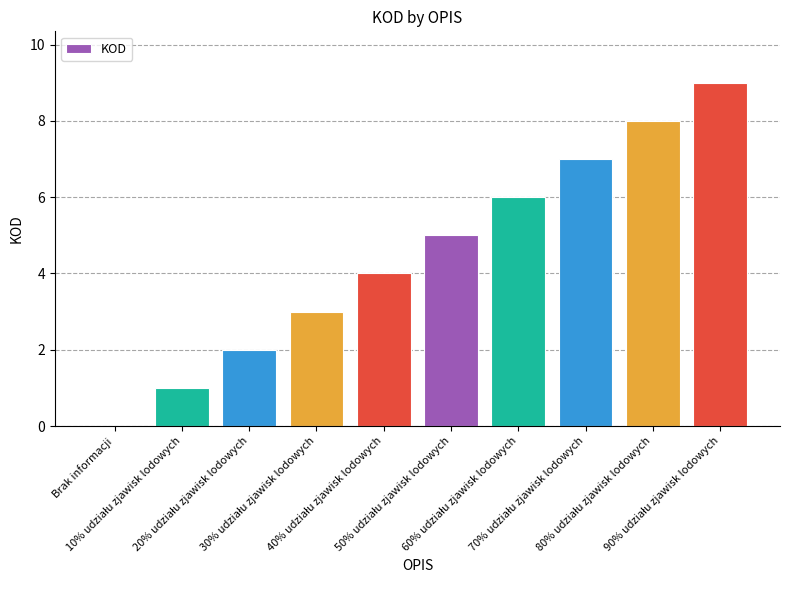

What is the sum of all values?

45